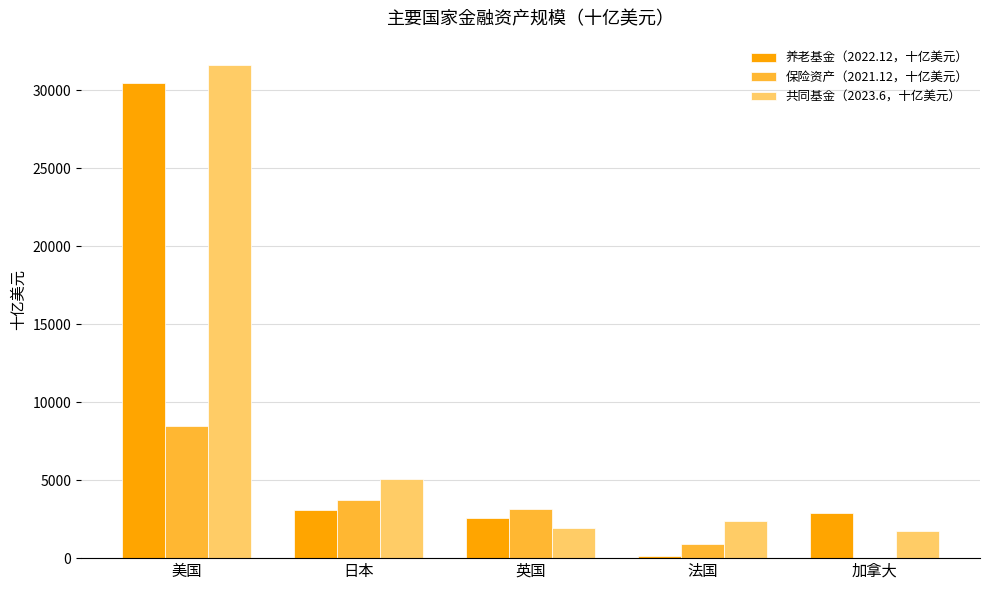

Which category has the highest value in the 养老基金（2022.12，十亿美元） series?

美国